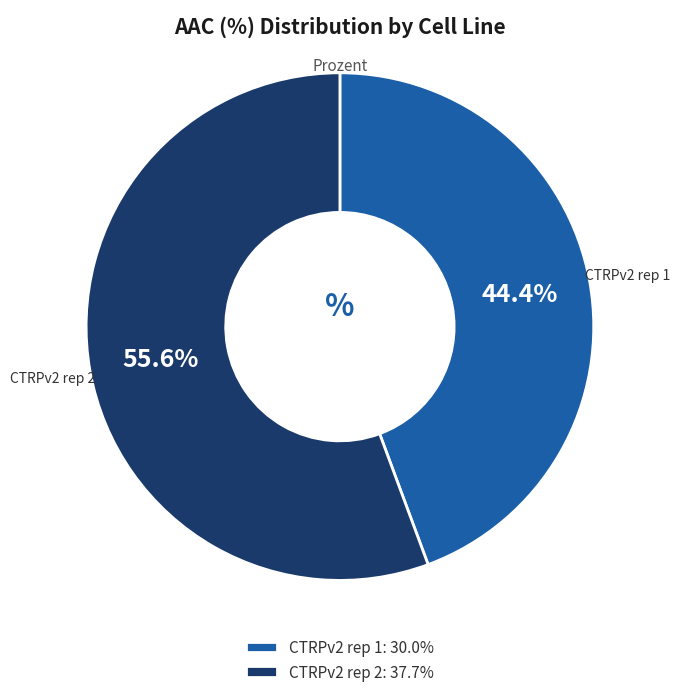

Do CTRPv2 rep 2 and CTRPv2 rep 1 together represent more than half of the pie?

Yes